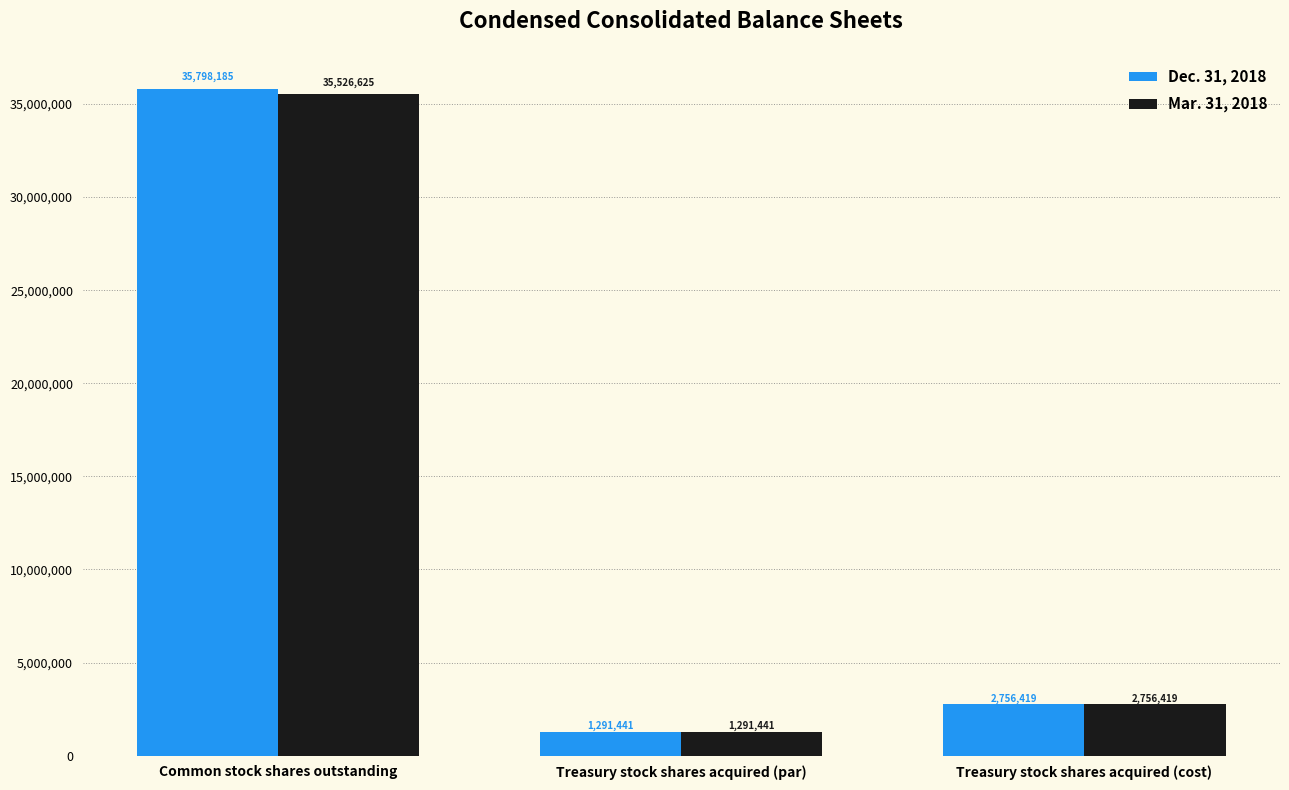

Reading left to right, list all the values displayed in this chart.

Dec. 31, 2018: Common stock shares outstanding=35798185	Treasury stock shares acquired (par)=1291441	Treasury stock shares acquired (cost)=2756419
Mar. 31, 2018: Common stock shares outstanding=35526625	Treasury stock shares acquired (par)=1291441	Treasury stock shares acquired (cost)=2756419